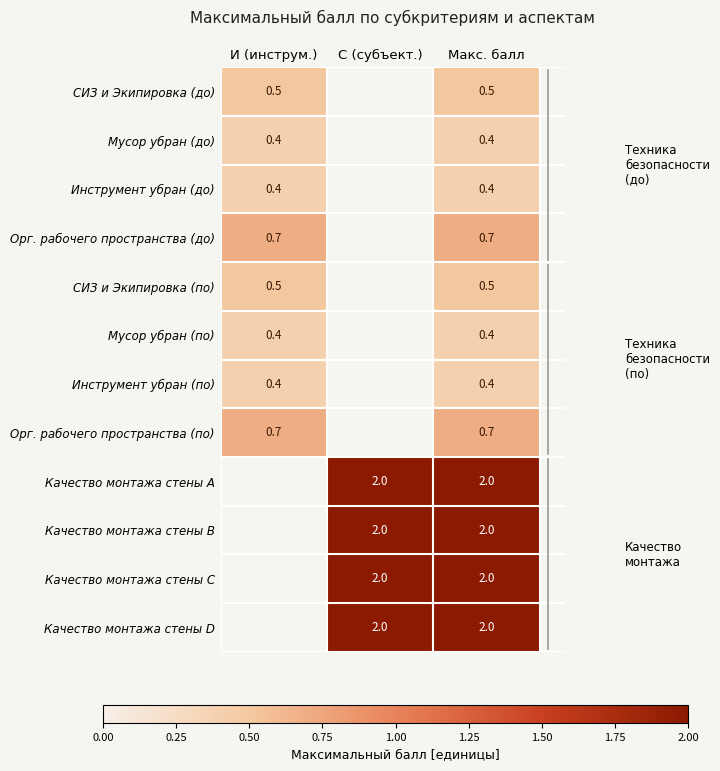

Is the value of Орг. рабочего пространства (по) at И (инструм.) greater than the value of Инструмент убран (до) at Макс. балл?

Yes